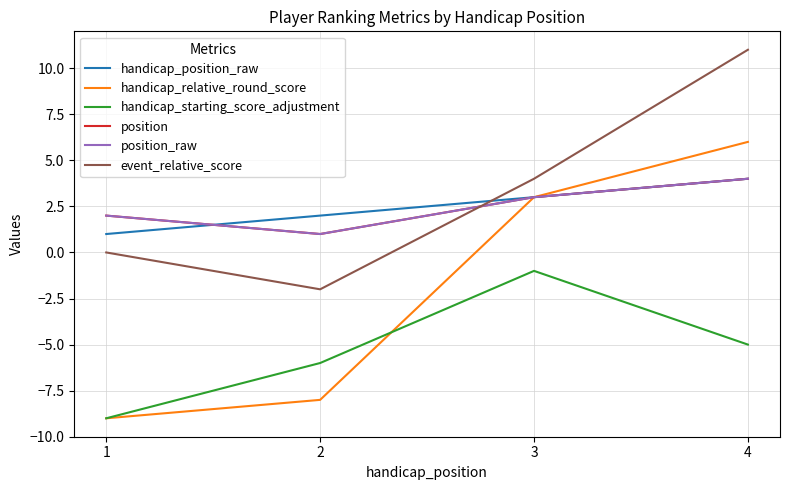

Is the value of position_raw at 1 greater than the value of handicap_position_raw at 2?

No